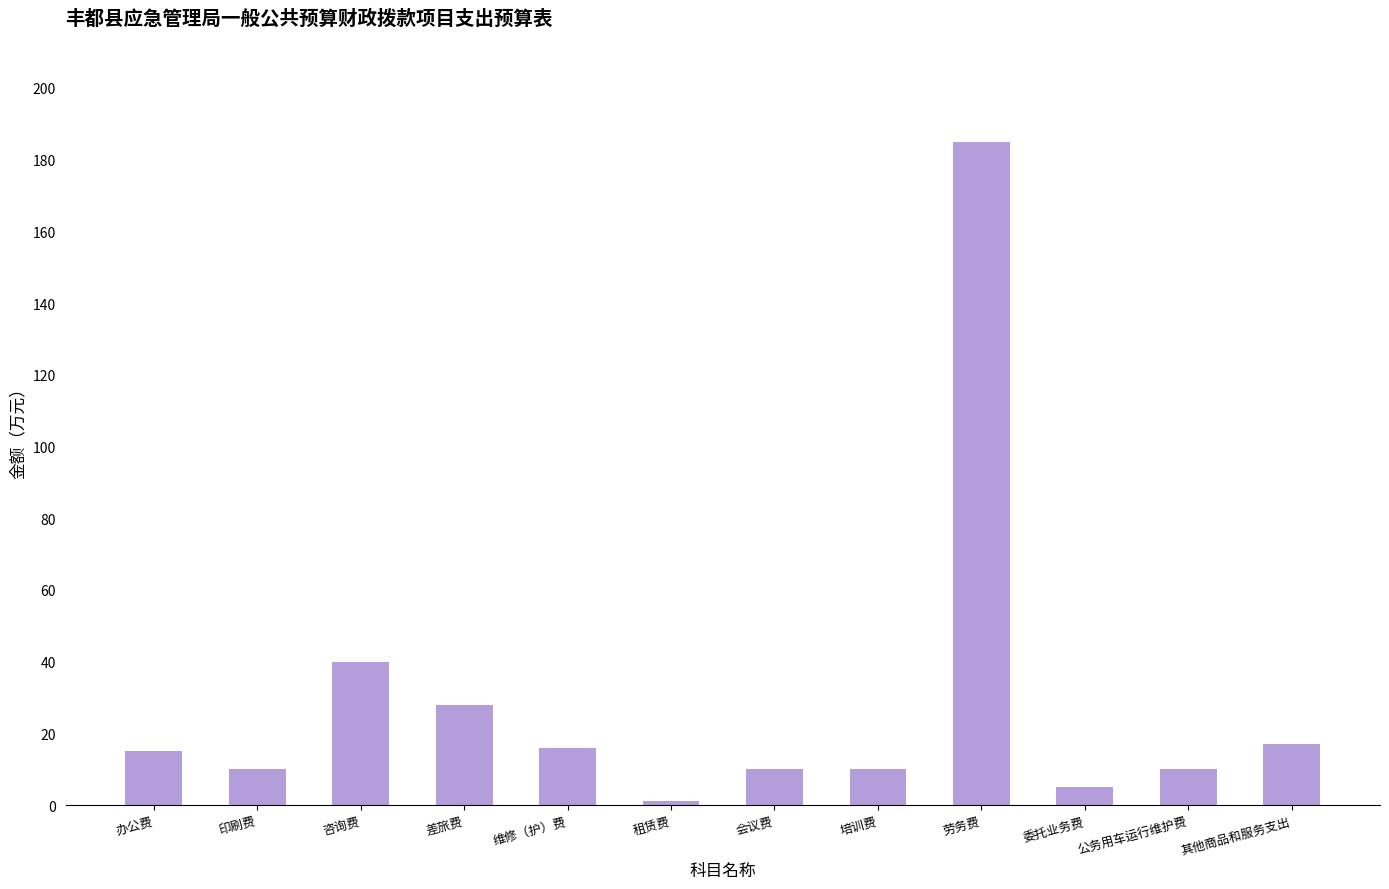

Where is the data nearest to the value 93?

咨询费